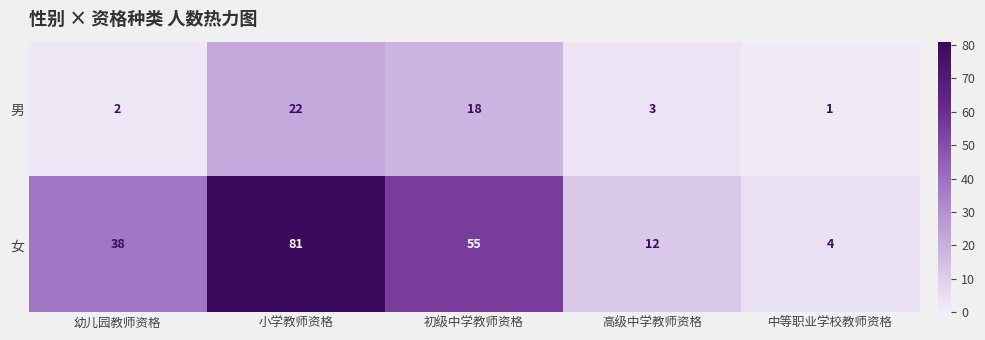

True or false: 男 has a value of 4 at 高级中学教师资格.

False